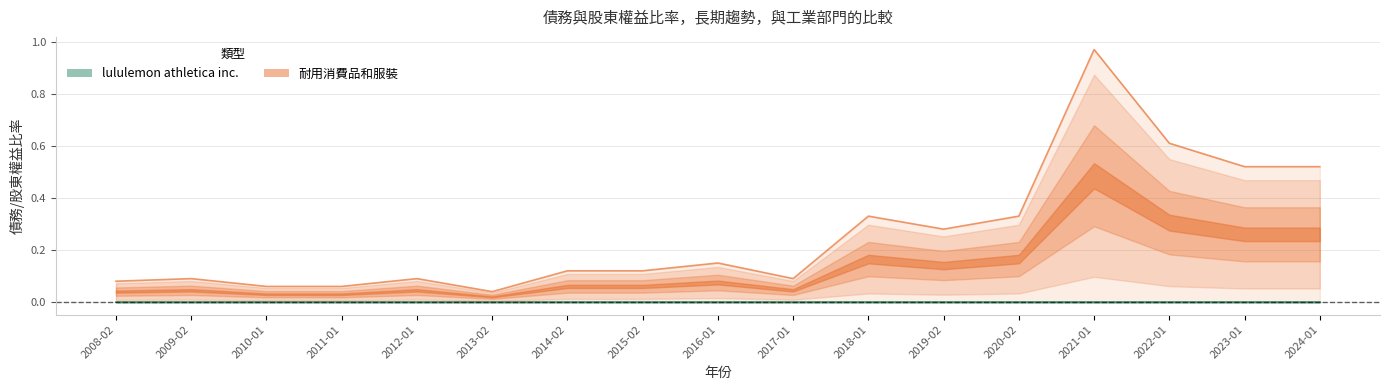

Where is the first local maximum?

2009-02